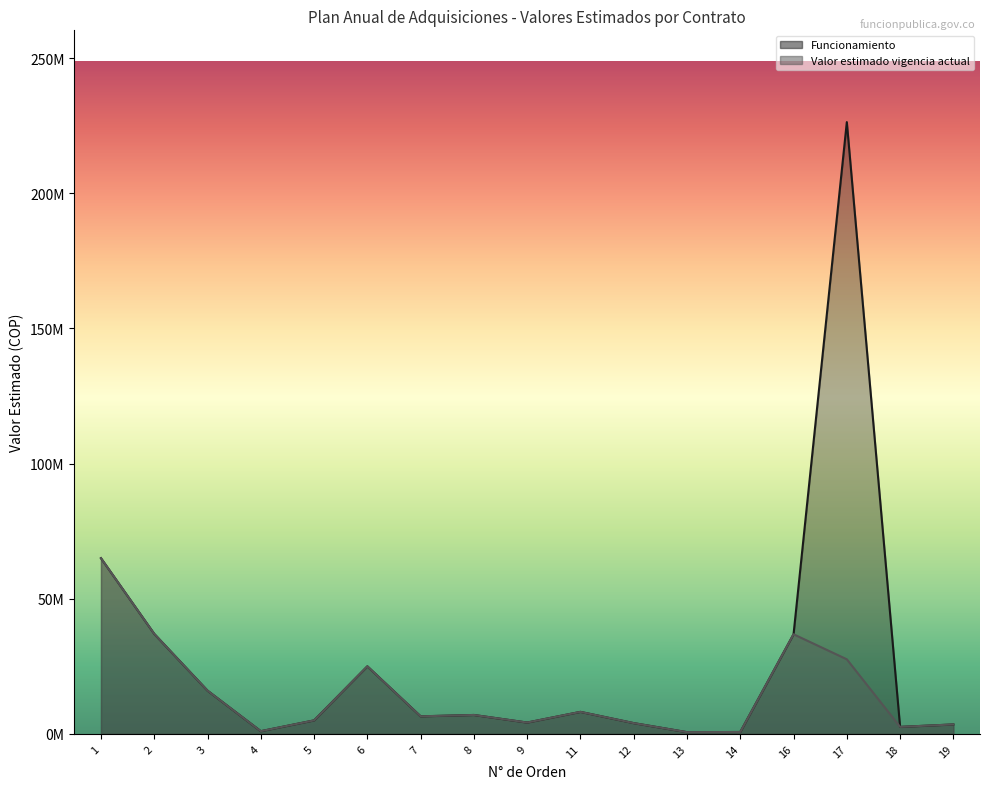

How many interior local peaks does the Funcionamiento series have?

4